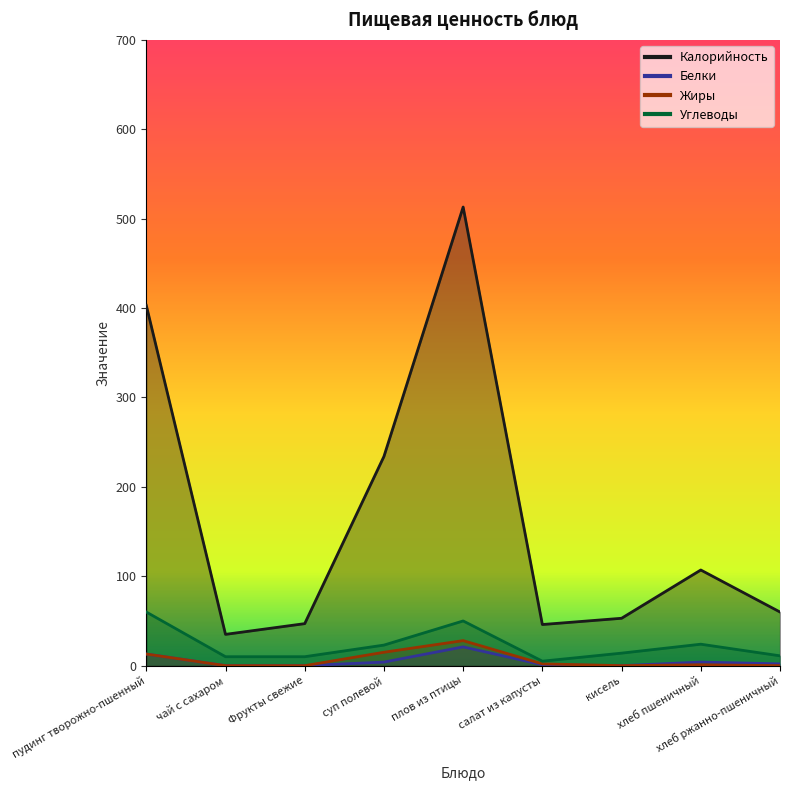

The Белки series shows 6 at плов из птицы. True or false?

False